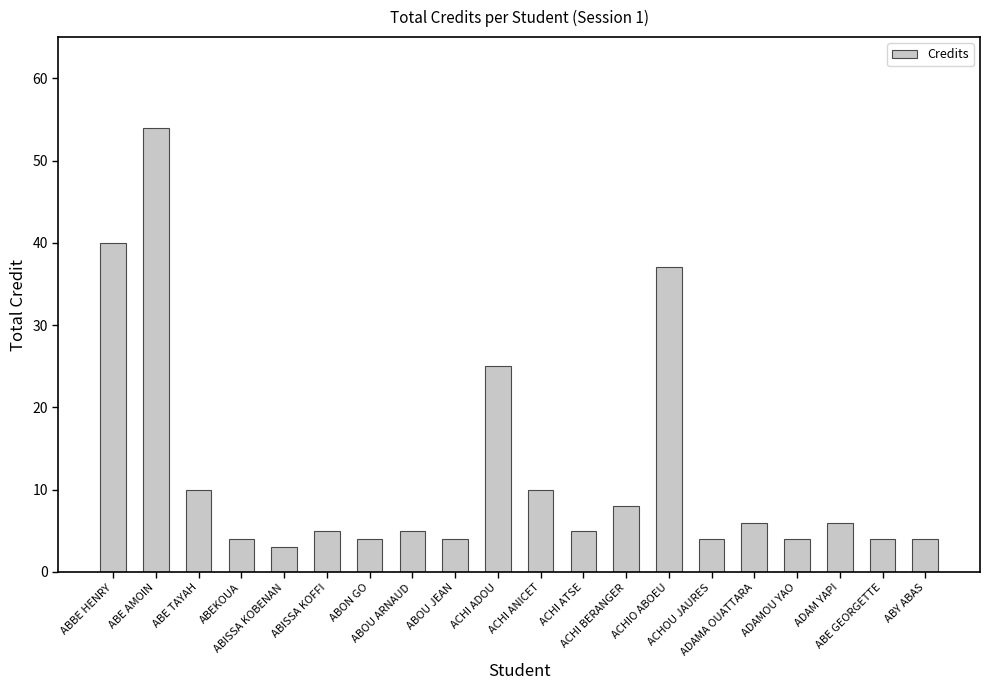

What is the average value?

12